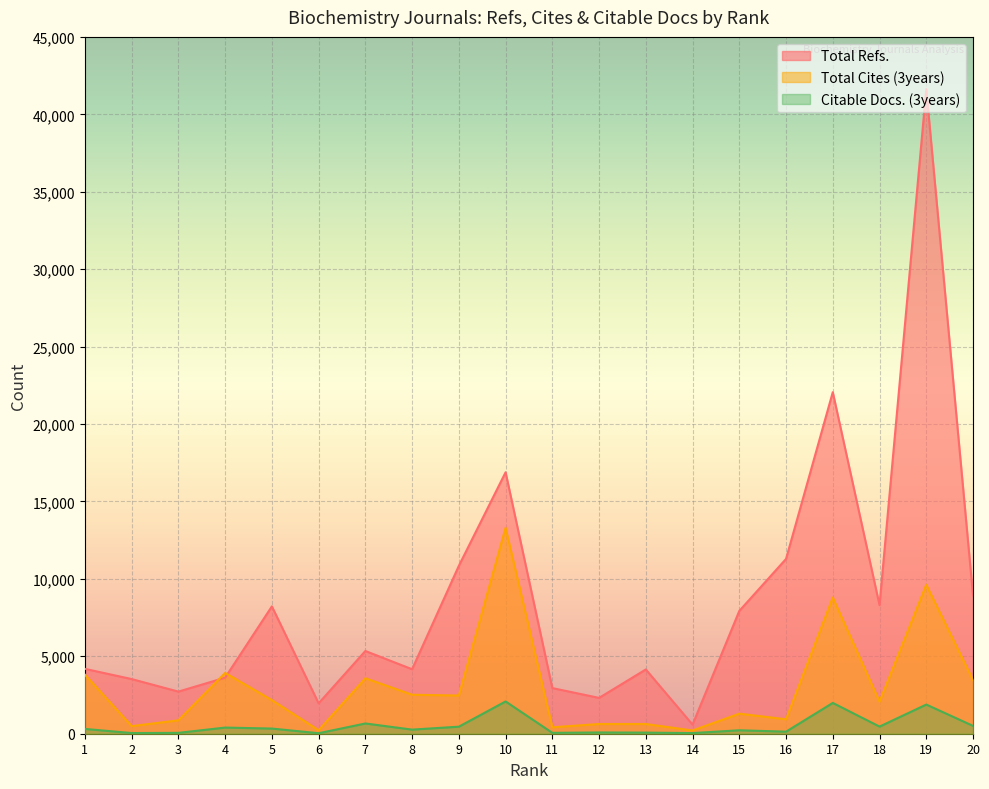

What is the minimum value shown in the chart?

32